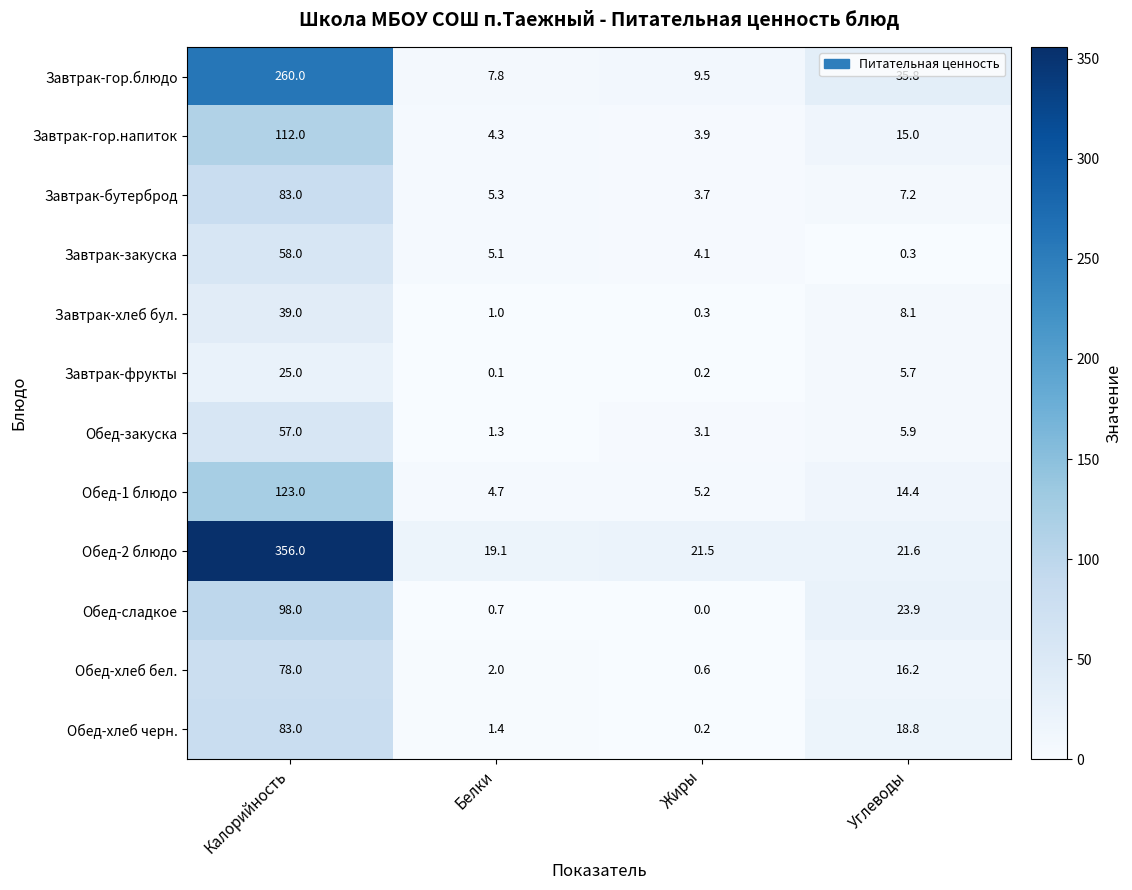

Which series has the largest total across all categories?

Обед-2 блюдо